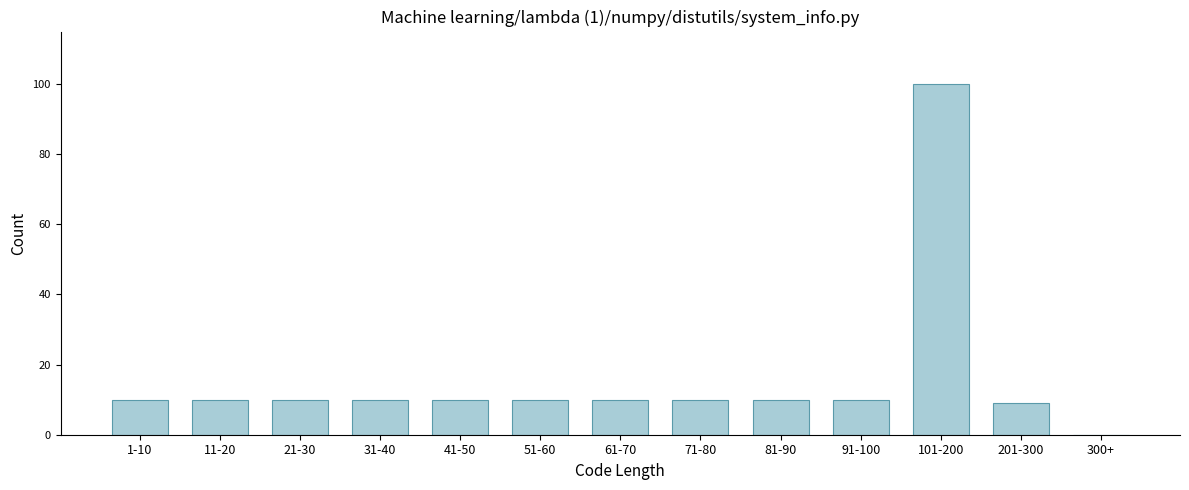

Between 91-100 and 101-200, which is larger?

101-200